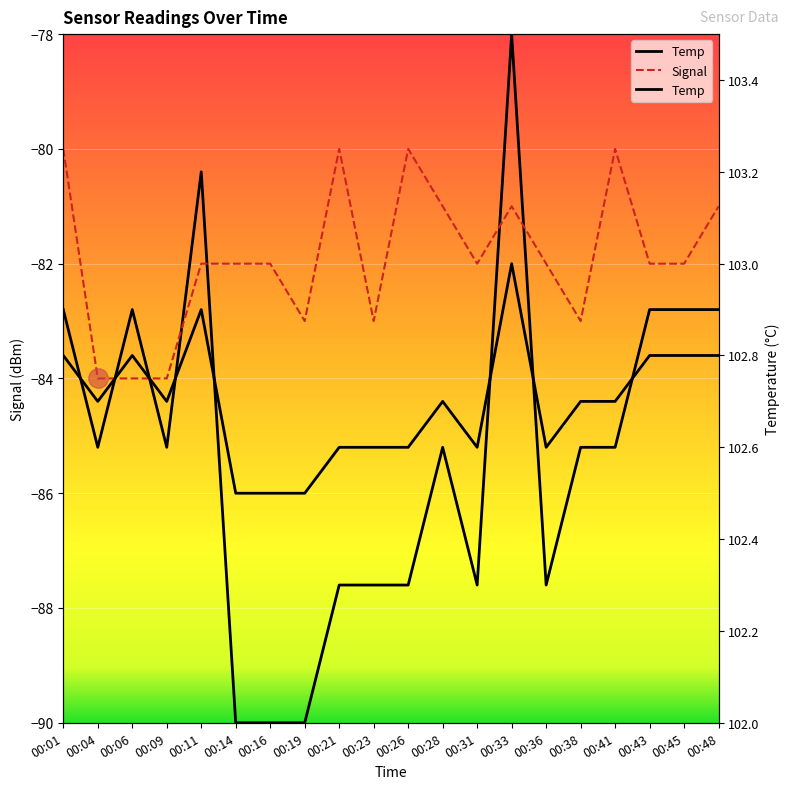

After their last crossing, which series has the higher values: Signal or Temp?

Signal